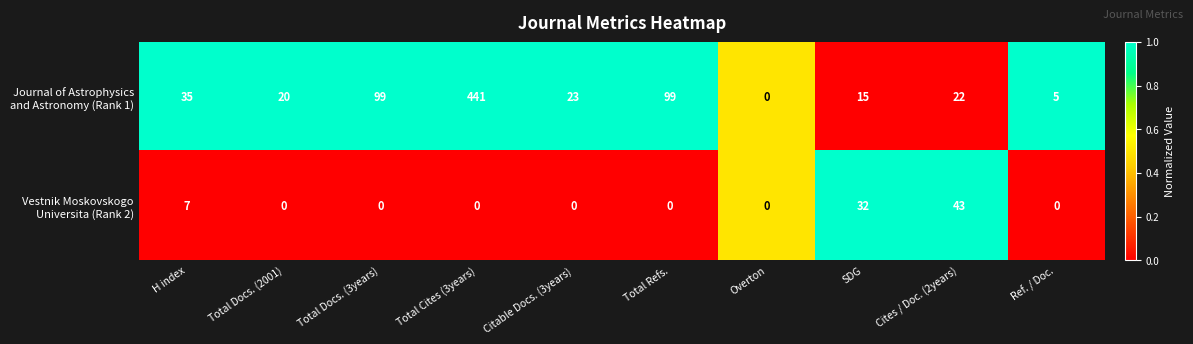

What is the greatest value displayed?

441